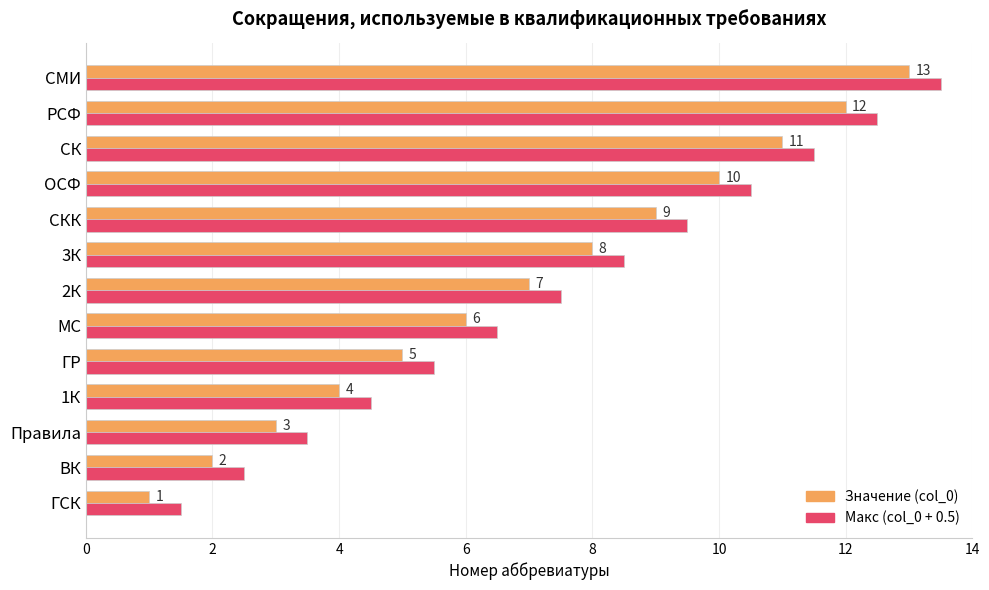

What is the maximum value shown in the chart?

13.5